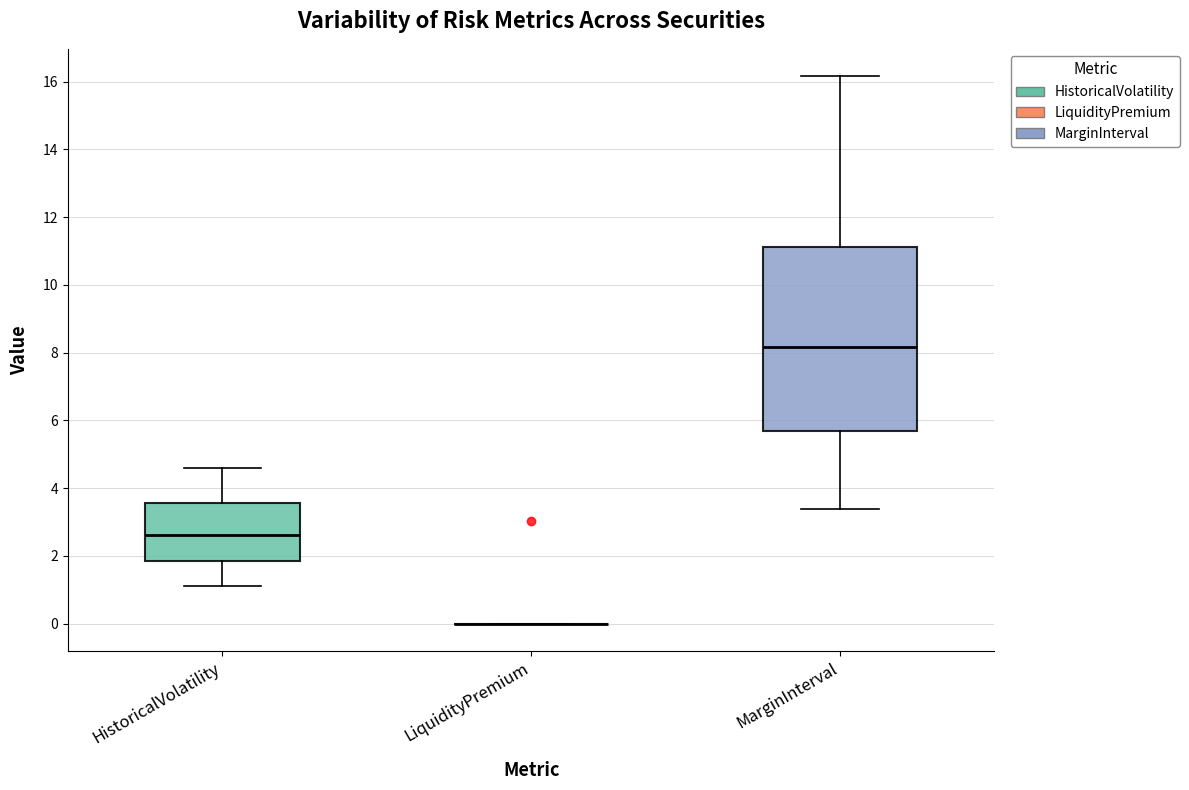

Comparing the boxes themselves (not the whiskers), which one is the tallest?

MarginInterval